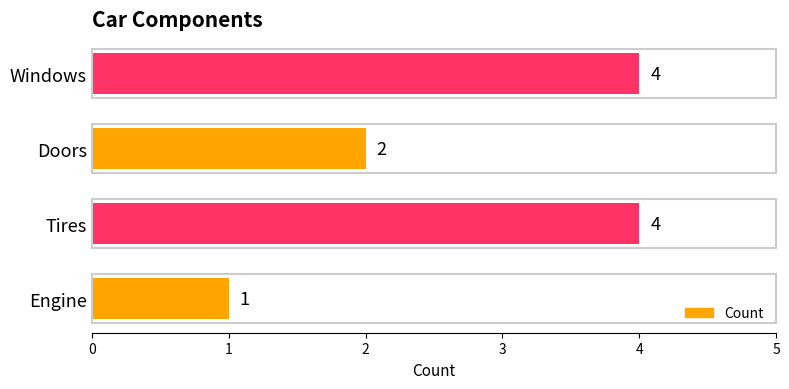

What is the difference between the maximum and minimum values?

3